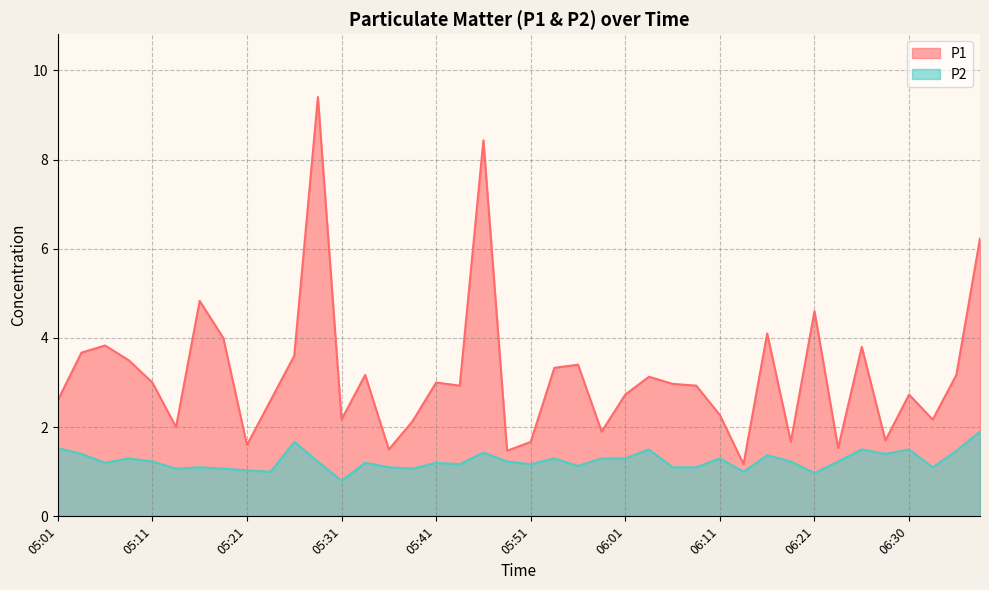

What position from the right is 06:18?

9